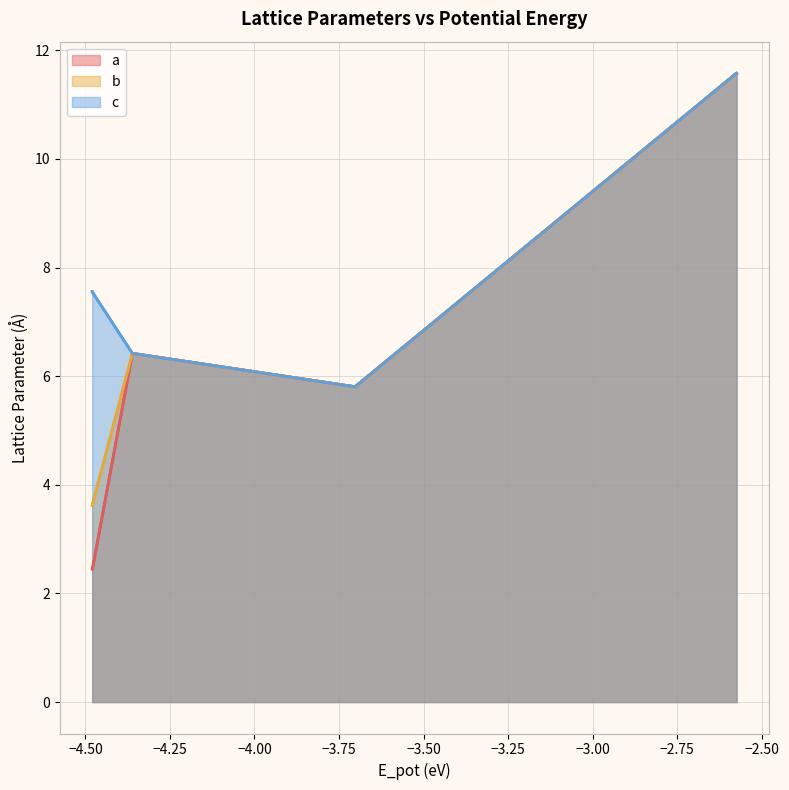

What is the minimum value for c?

5.8